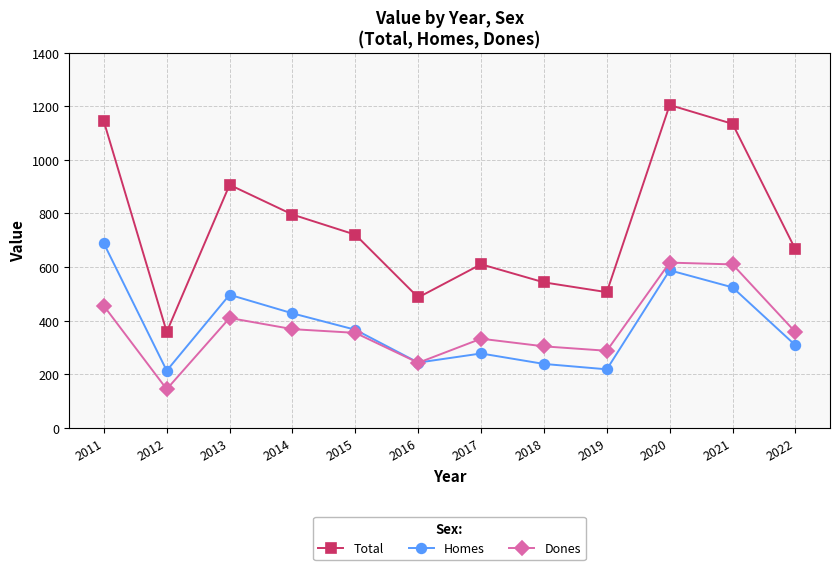

List the series in order of their peak value, highest first.

Total, Homes, Dones